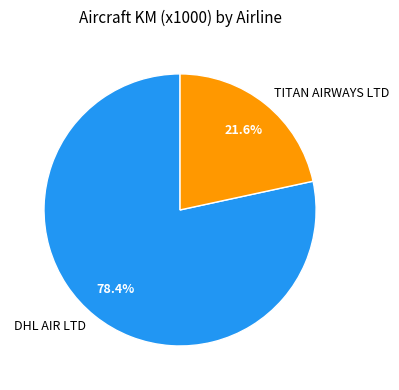

How many segments does this pie chart have?

2